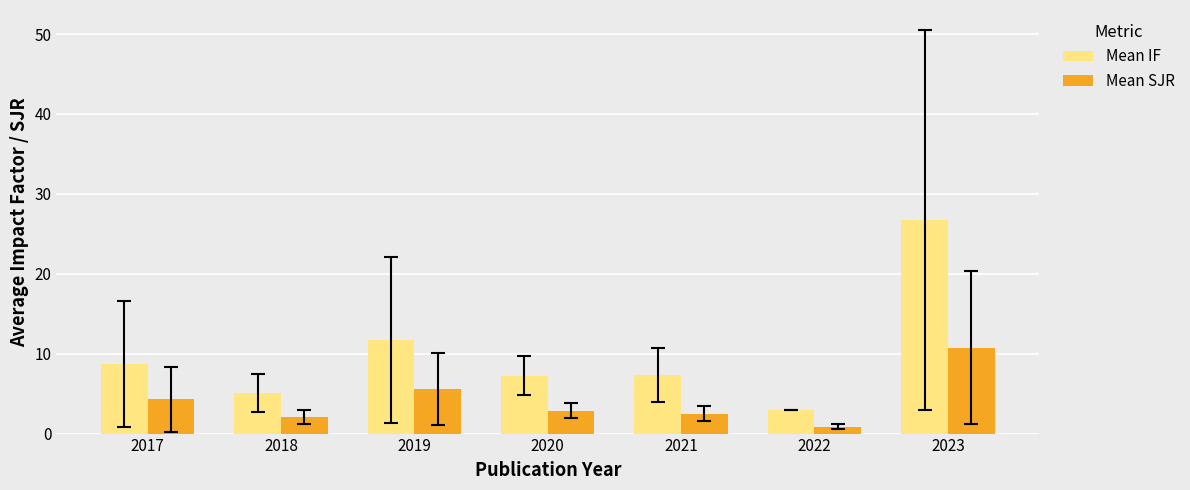

Rank the series by their average value, from lowest to highest.

Mean SJR, Mean IF